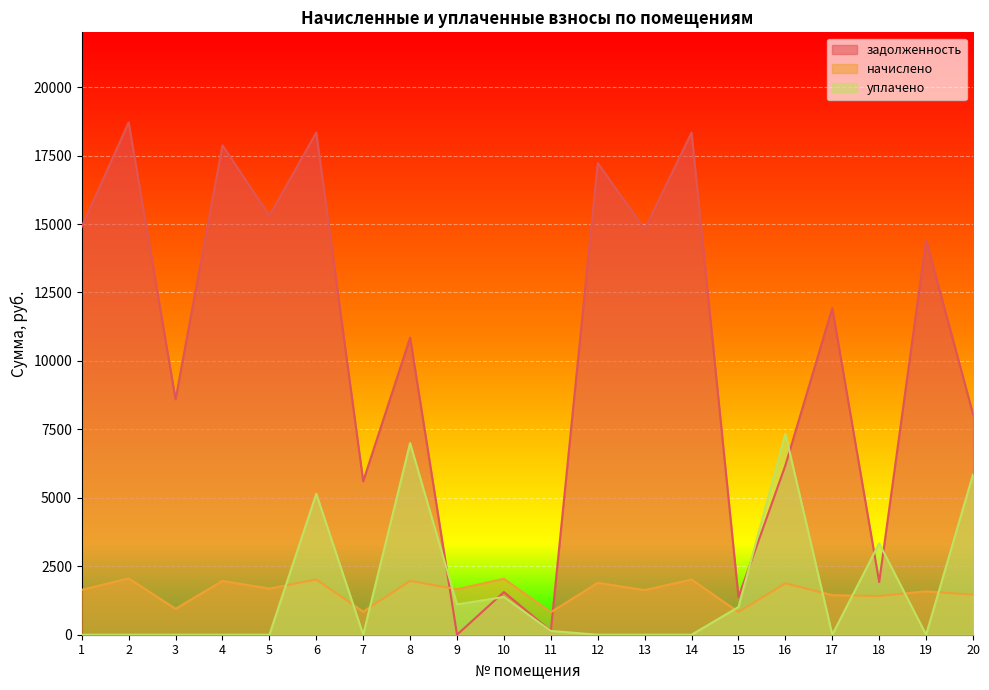

How many intersections are there between начислено and уплачено?

9